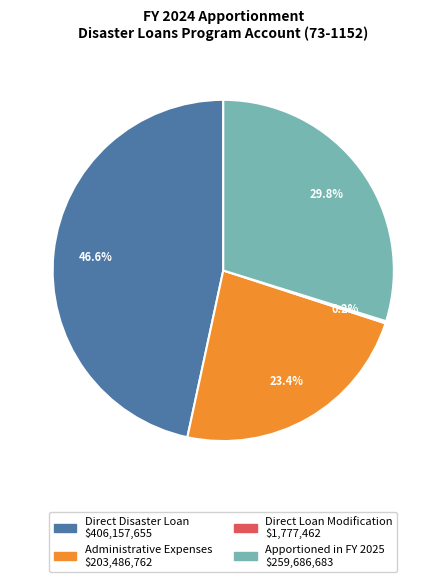

Which slice is the largest?

Direct Disaster Loan